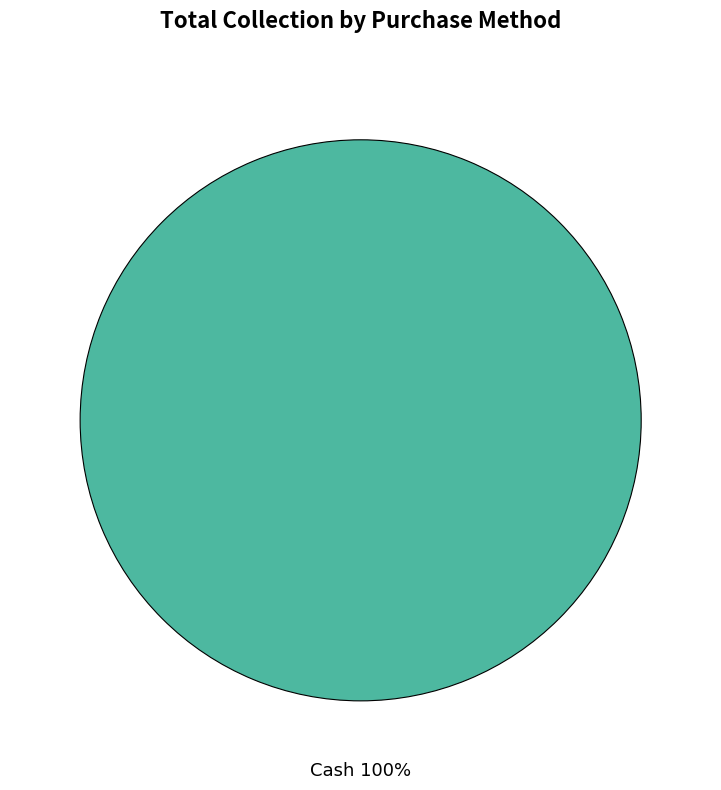

Is there a majority slice in this chart?

Yes